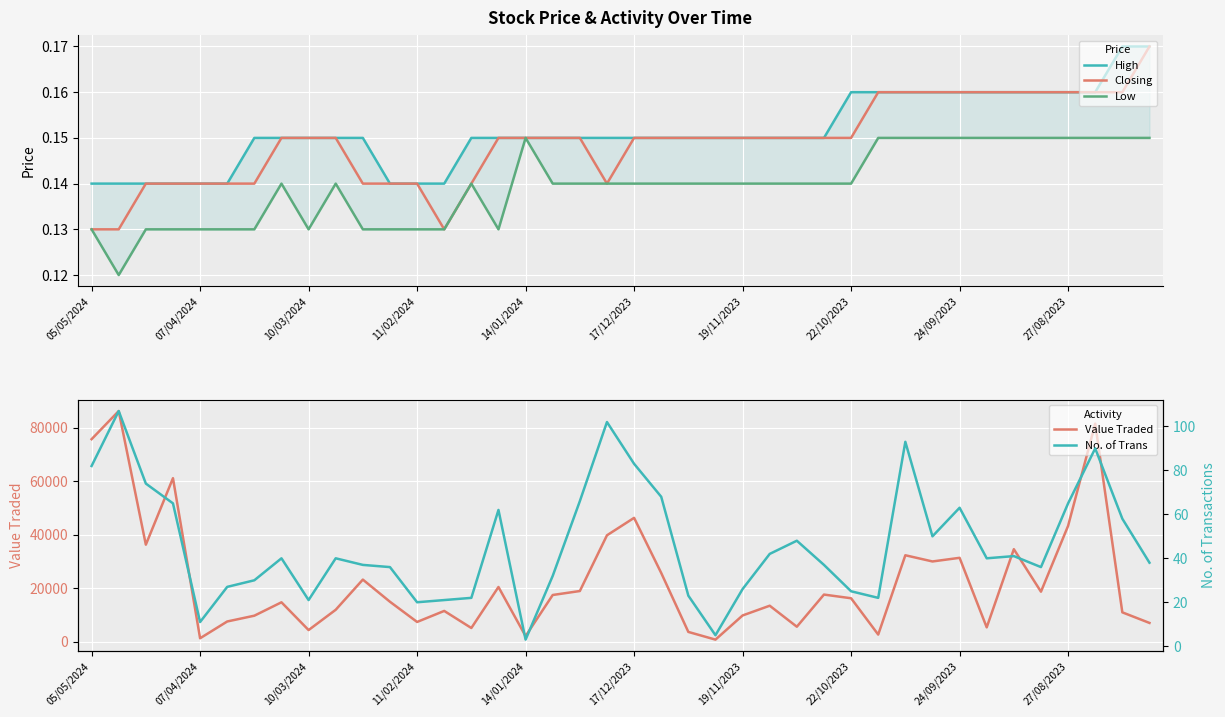

What is the highest value of the Value Traded series?

86310